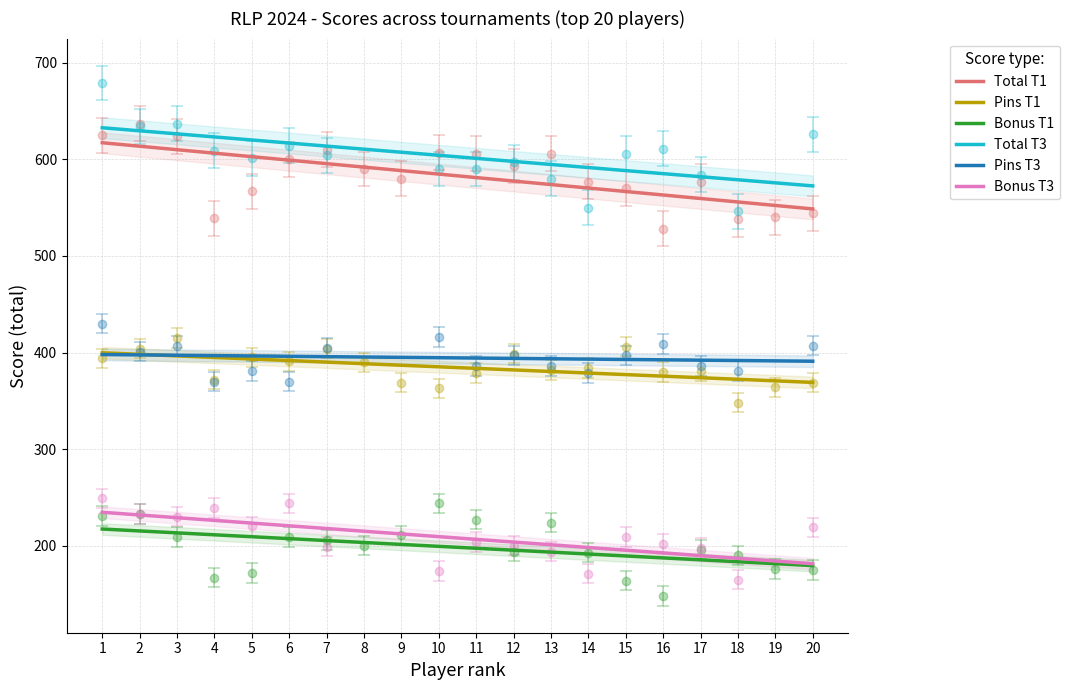

Between 4 and 10, which is larger?

4